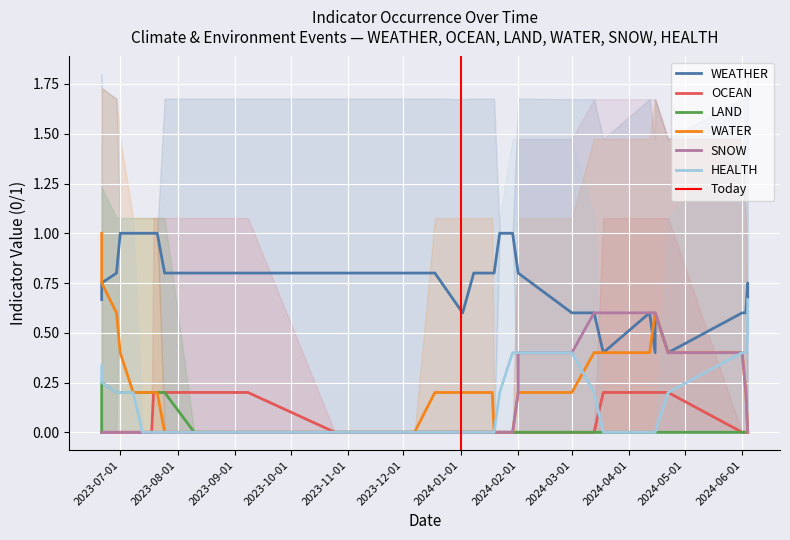

What is the value of the WEATHER point at the 18th from the left?

1